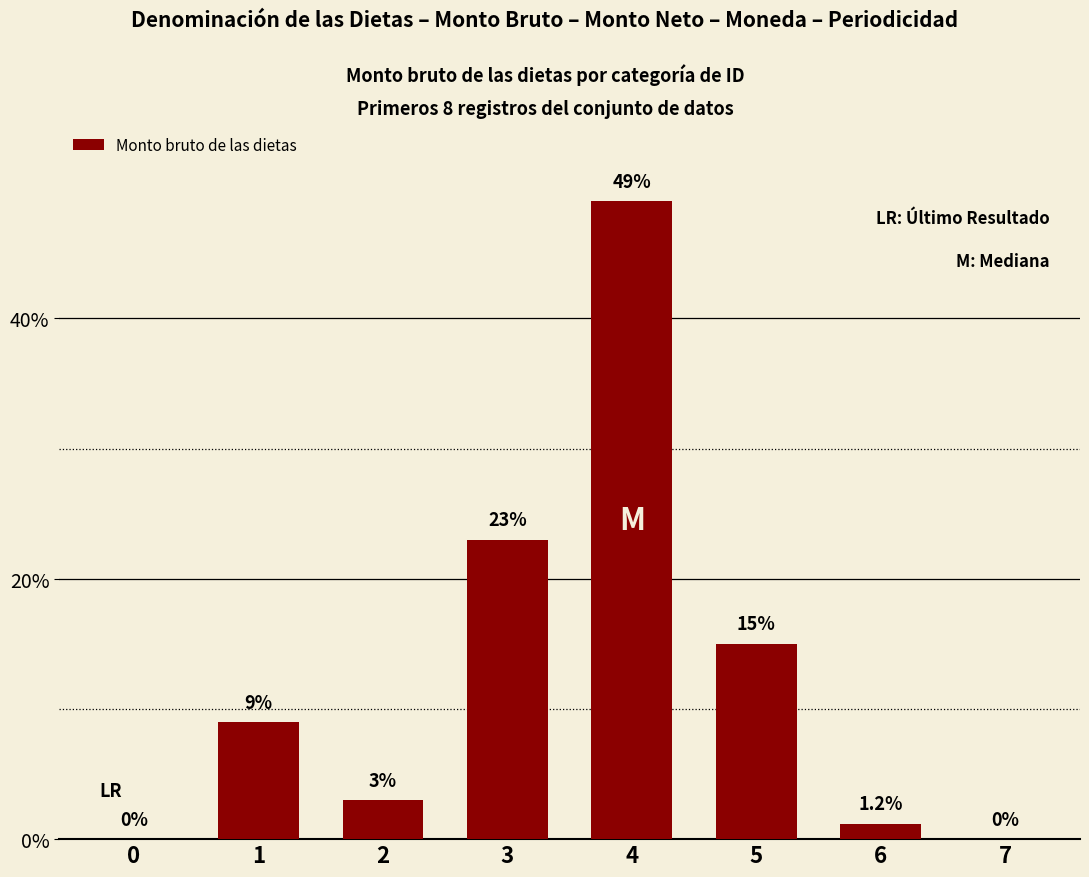

Is it true that the value at 7 is 0.0?

True